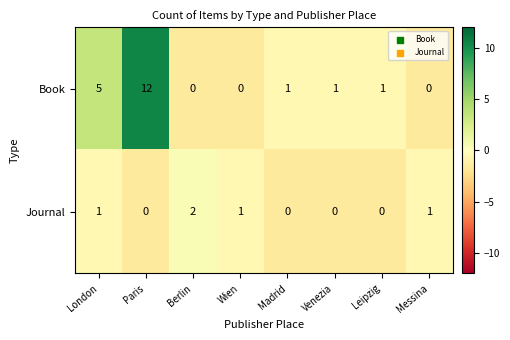

How many values in the Journal series are below 1?

4